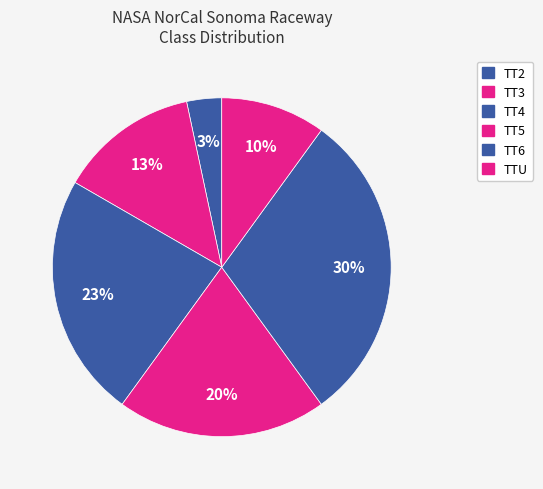

How many slices are in this pie chart?

6